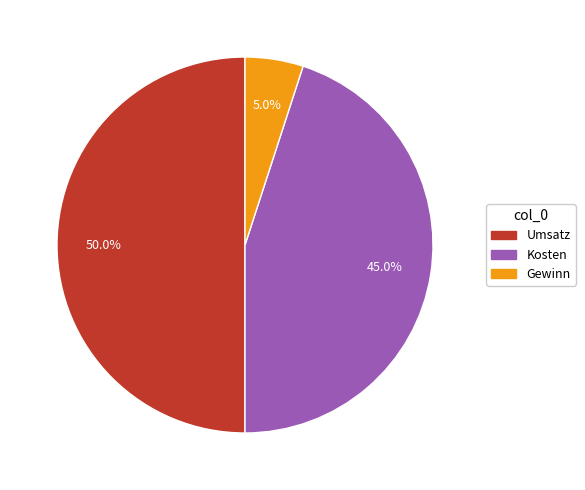

How many segments does this pie chart have?

3